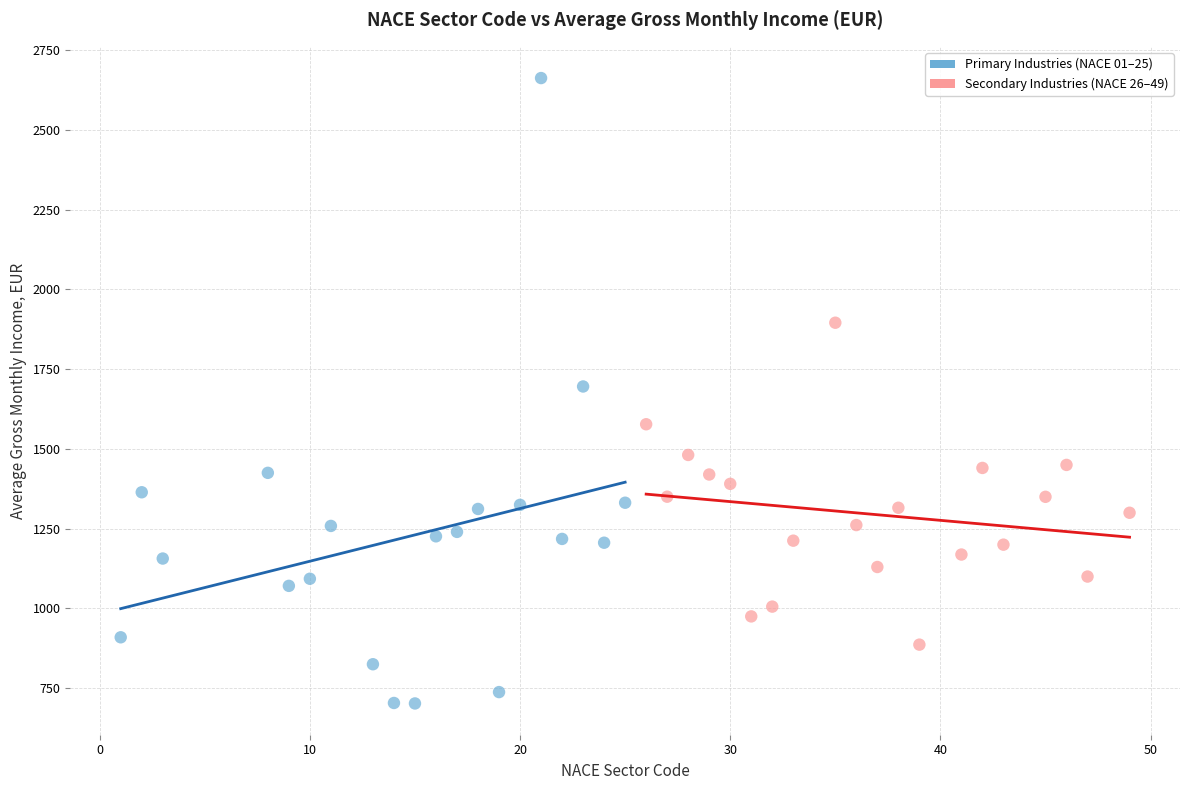

Which series has the widest spread of Y values?

Primary Industries (NACE 01–25)